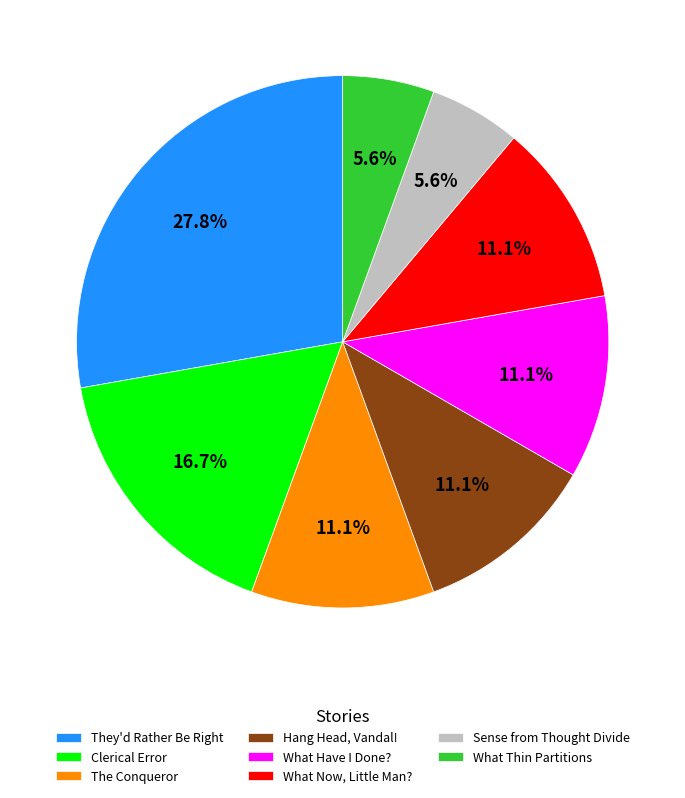

How many segments does this pie chart have?

8